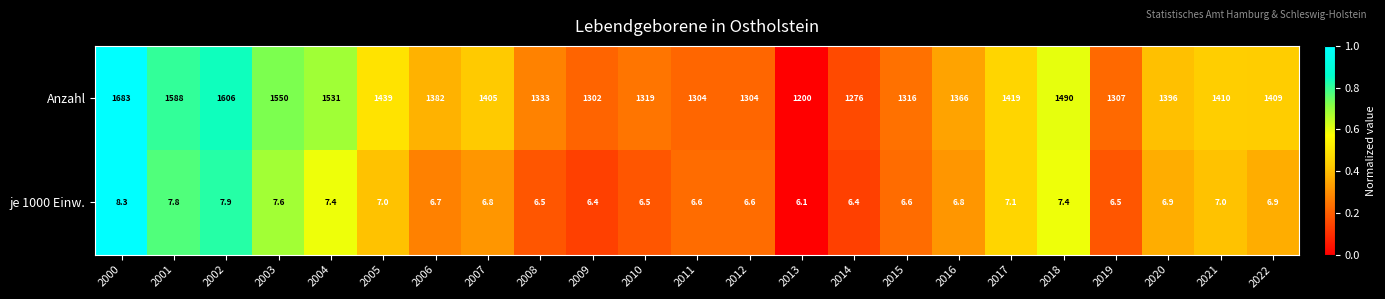

Count the number of categories in the chart.

23